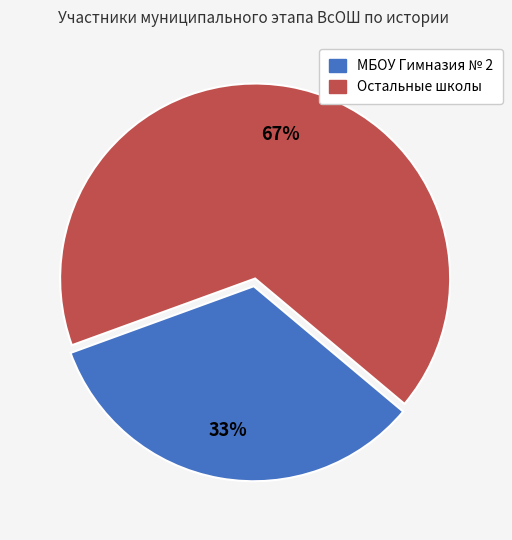

To the nearest percent, what is the average slice percentage?

50%